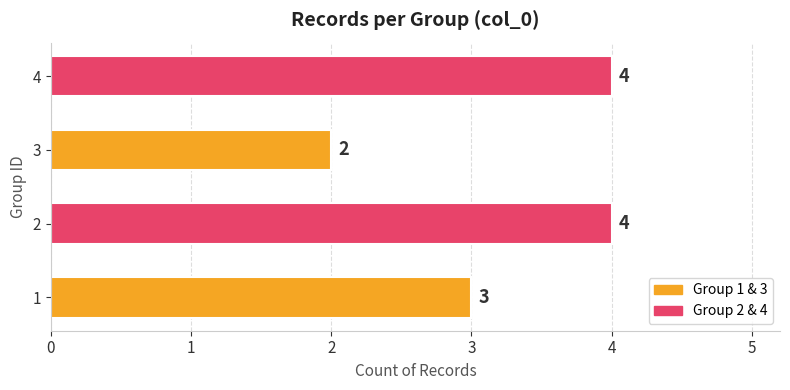

What is the change in value from 2 to 3?

-2